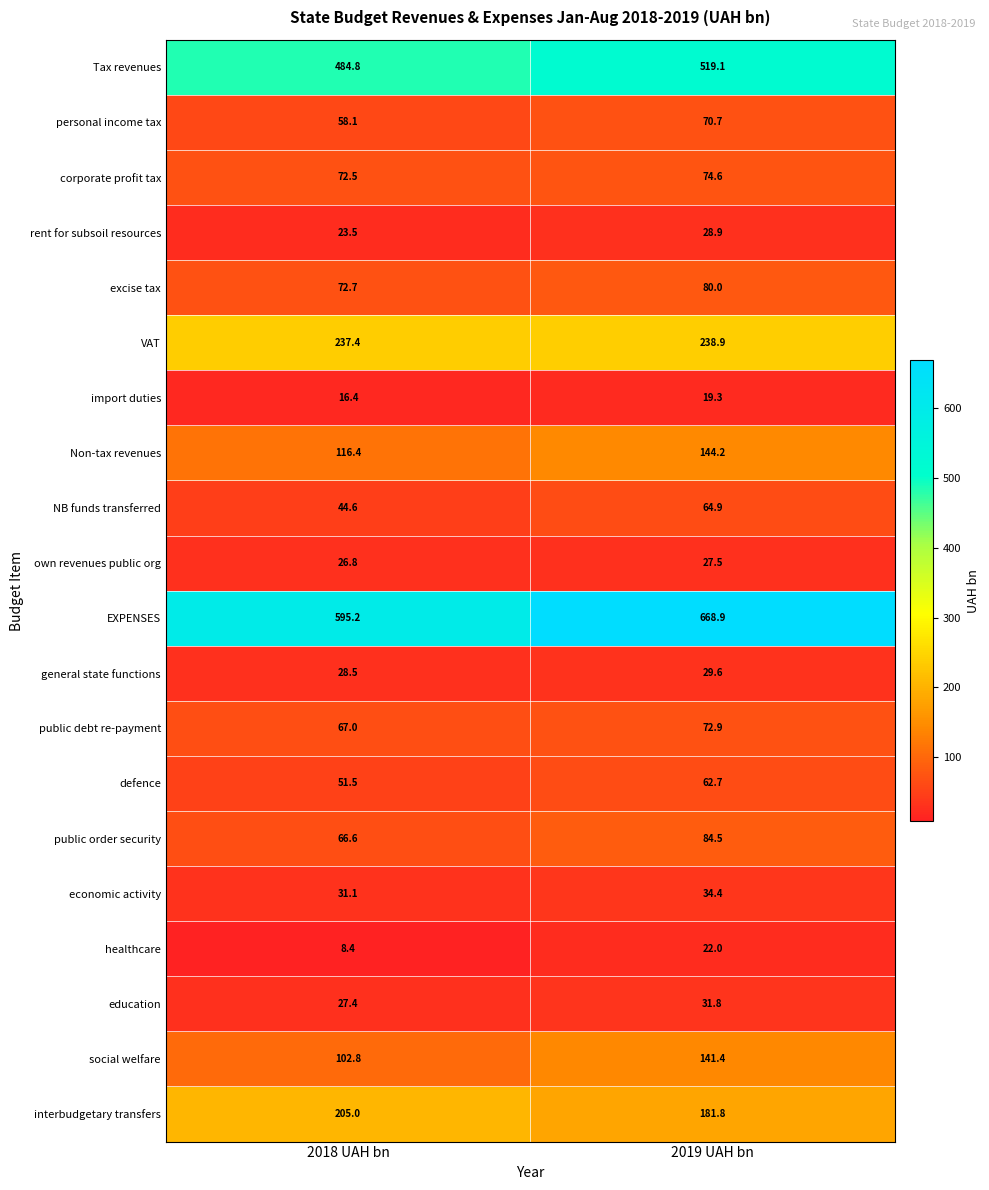

At which label is Tax revenues closest to 501?

2018 UAH bn